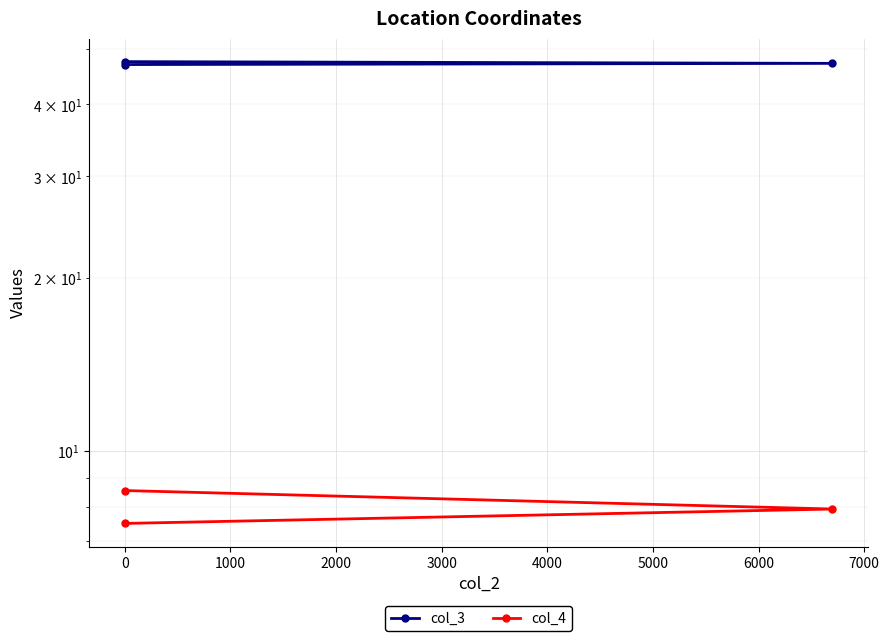

Which series changed the most between −1000 and 0?

col_4